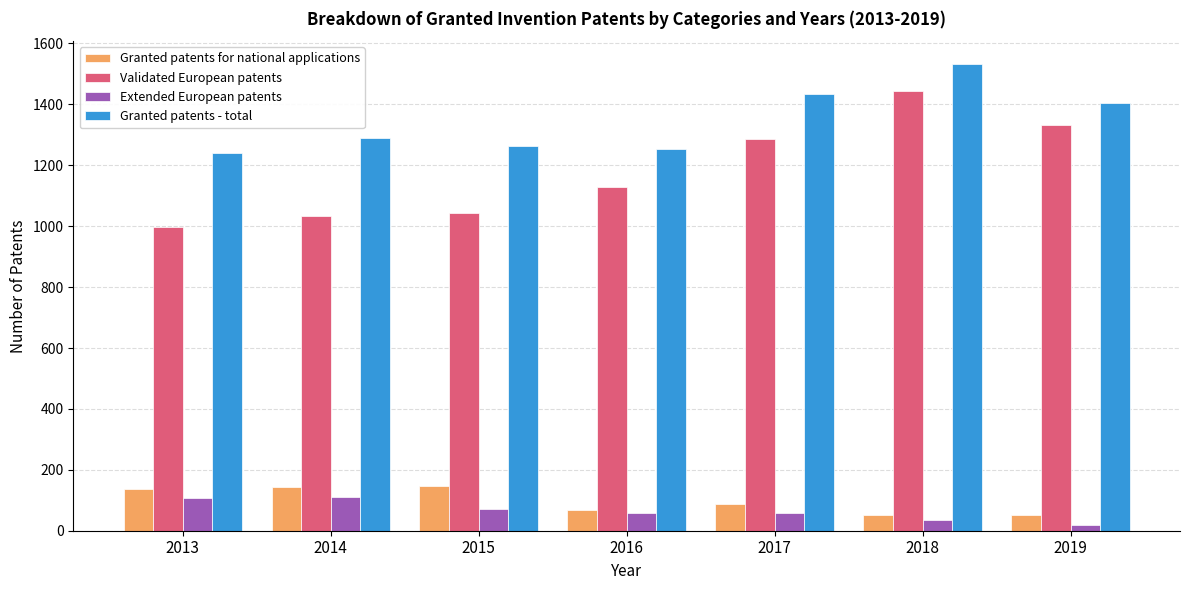

At which category does the chart reach its peak across all series?

2018